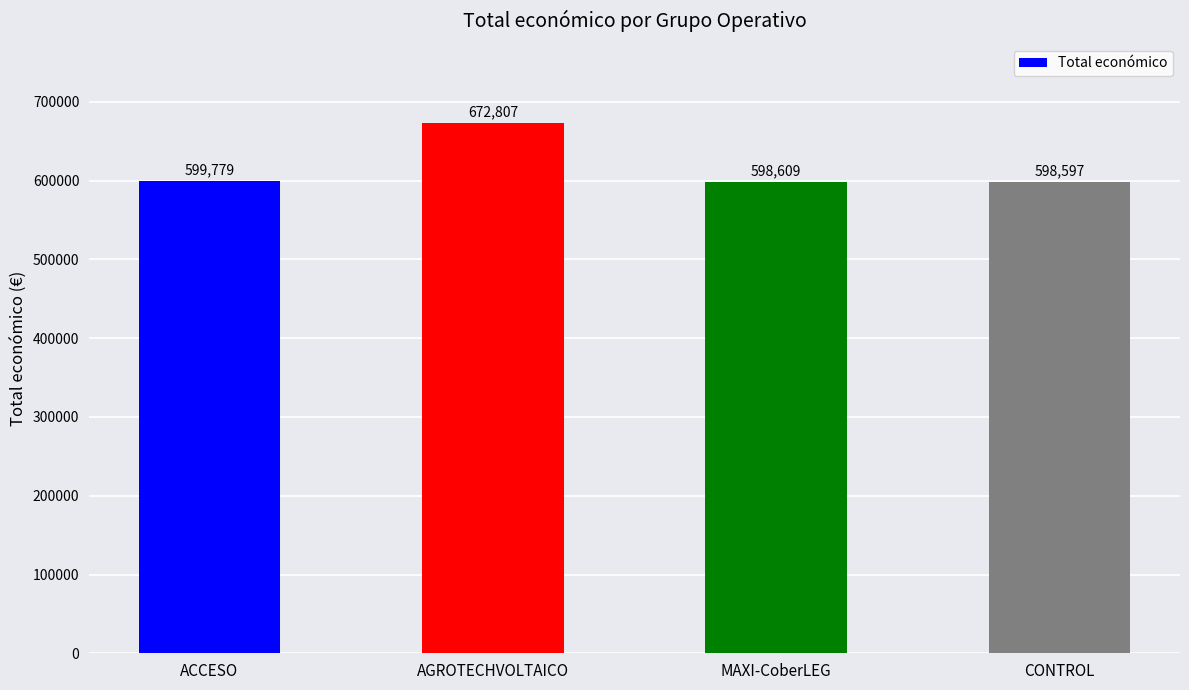

What is the average value?

617448